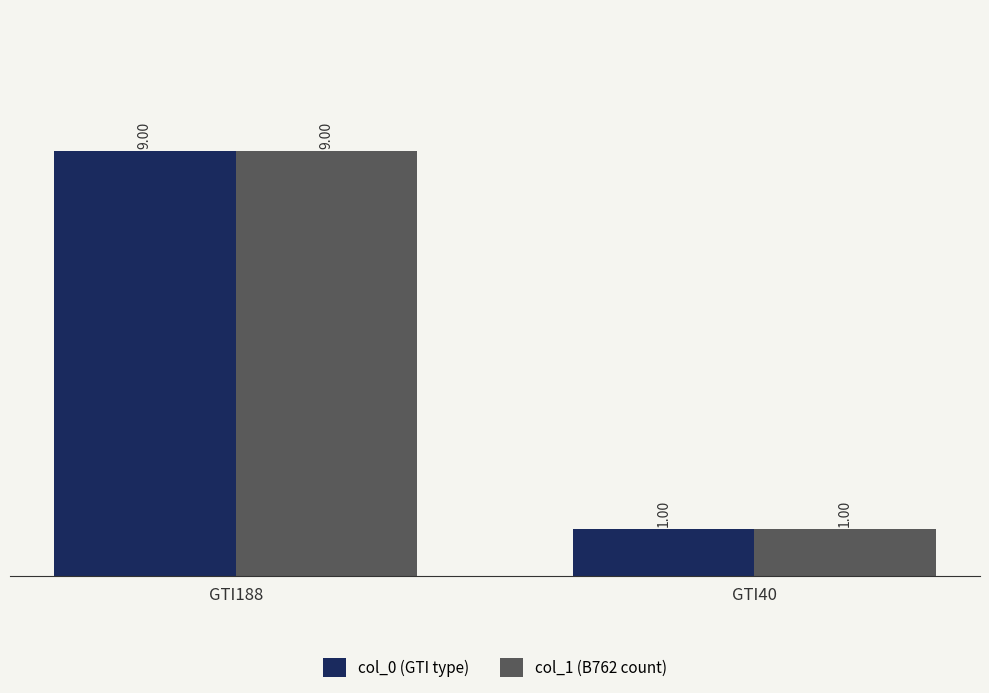

What is the total value across all series at GTI40?

2